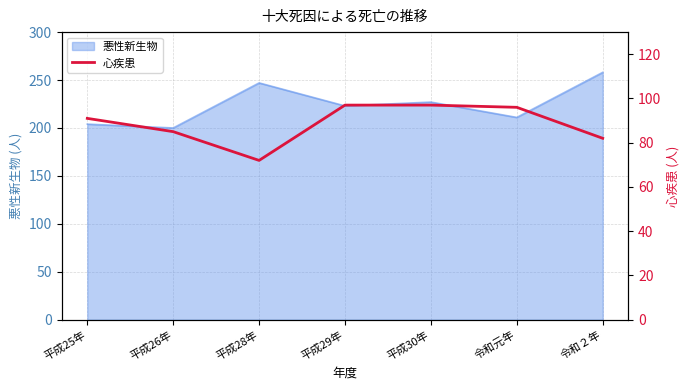

True or false: 悪性新生物 has a value of 247 at 平成28年.

True